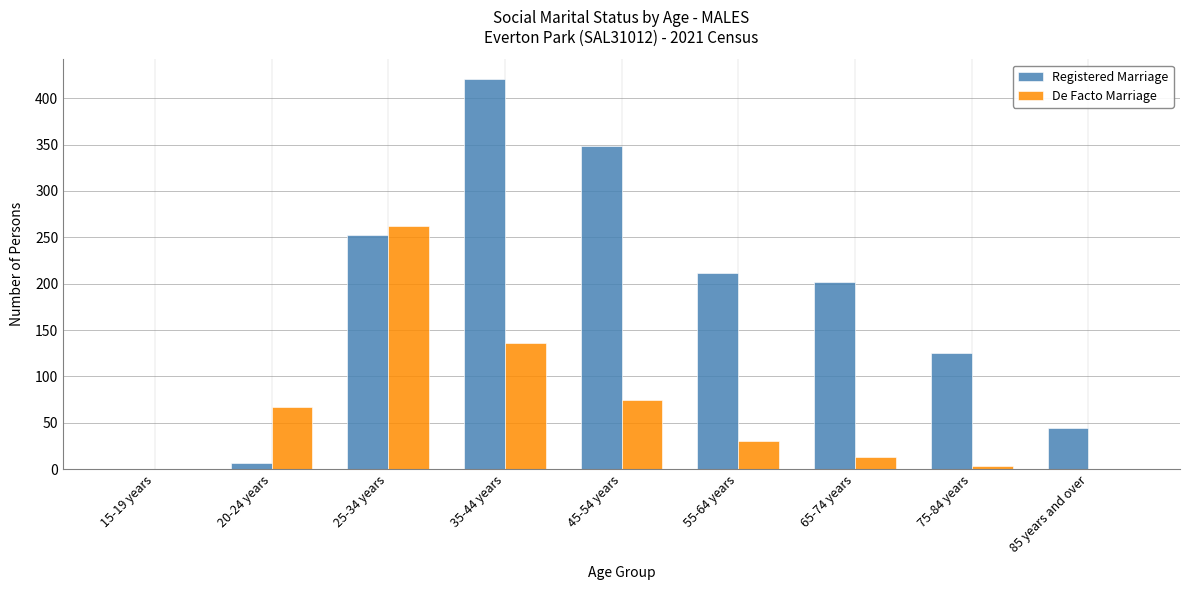

The De Facto Marriage series shows 0 at 15-19 years. True or false?

True